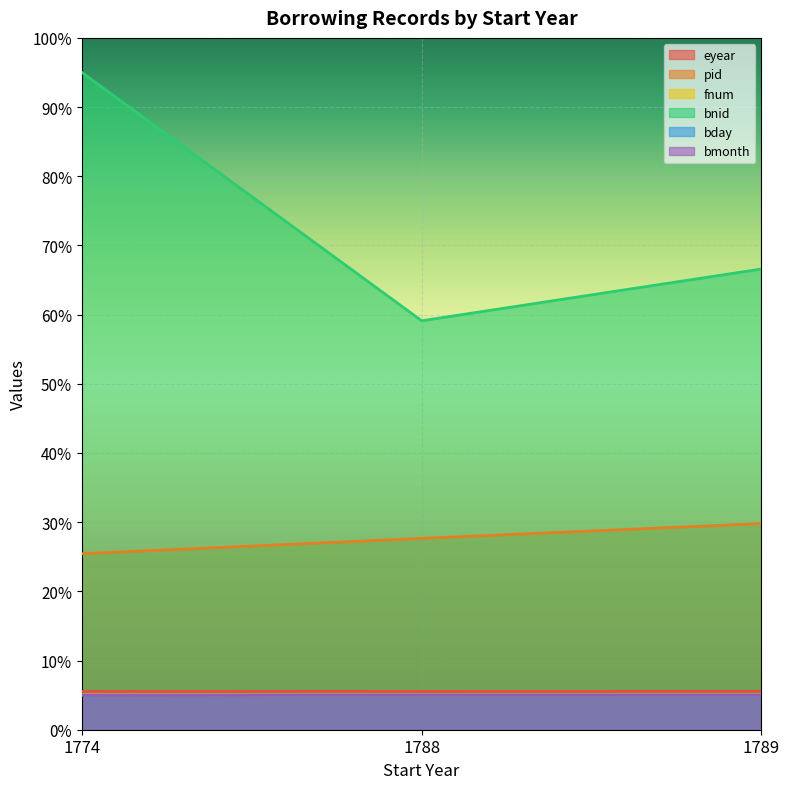

What is the sum of the bday values at 1774 and 1788?

10.0